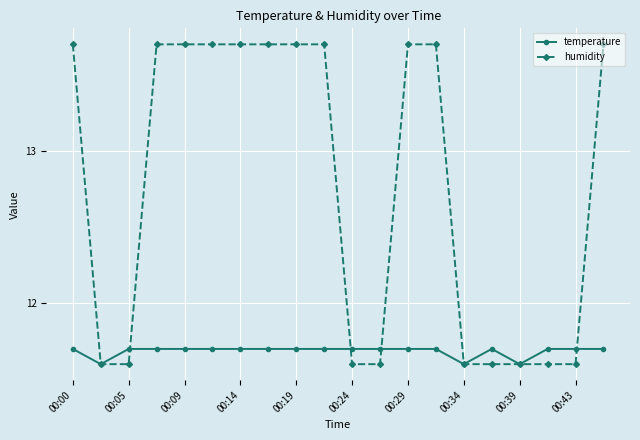

Which series has the widest spread of values?

humidity